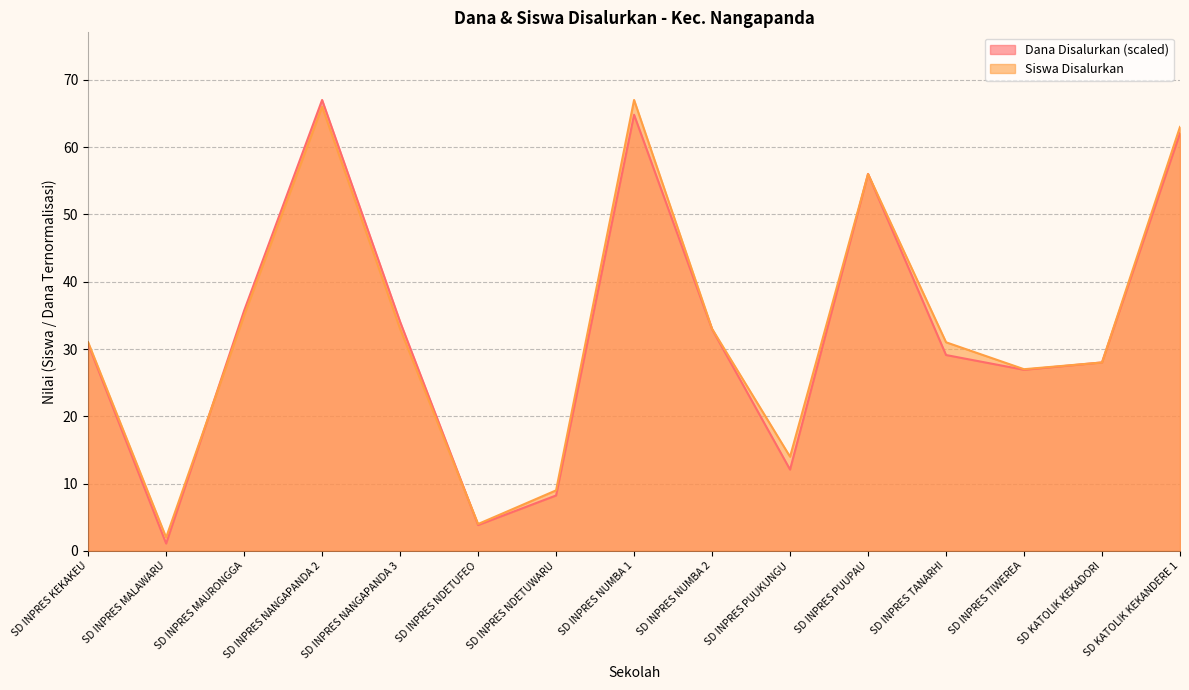

What is the sum of all Siswa Disalurkan values?

499.0